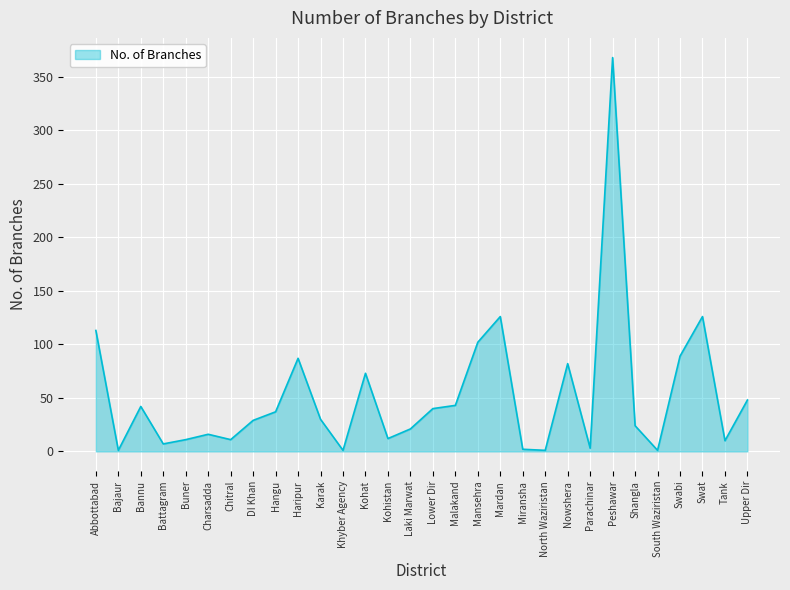

The value at Chitral is 11. True or false?

True